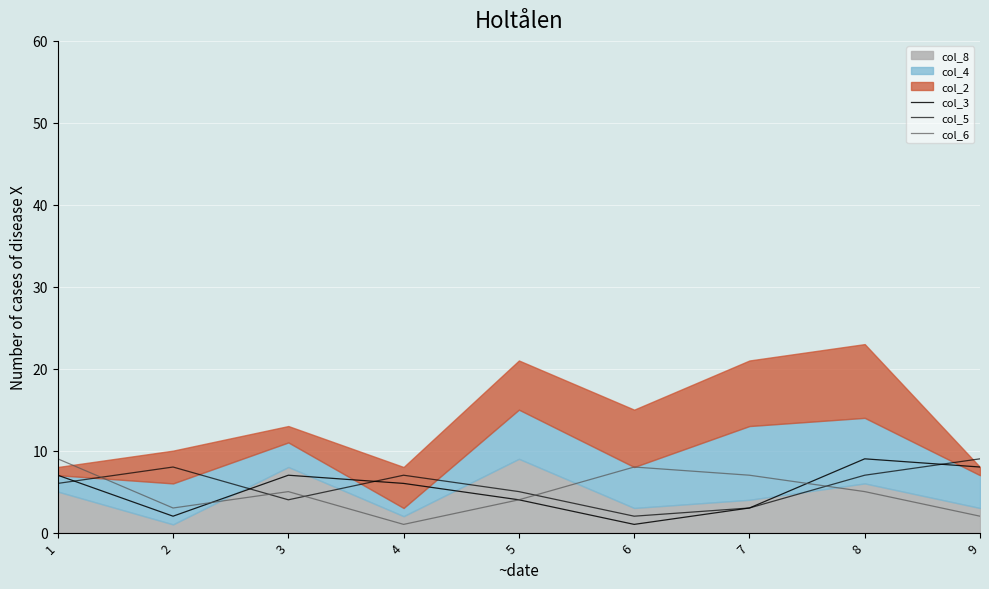

Is it true that col_6 equals 3 at 2?

True